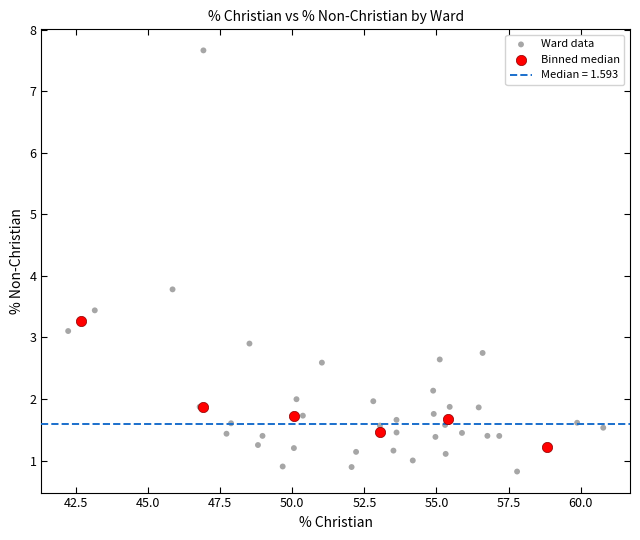

Which series has the largest Y range (max minus min)?

Ward data